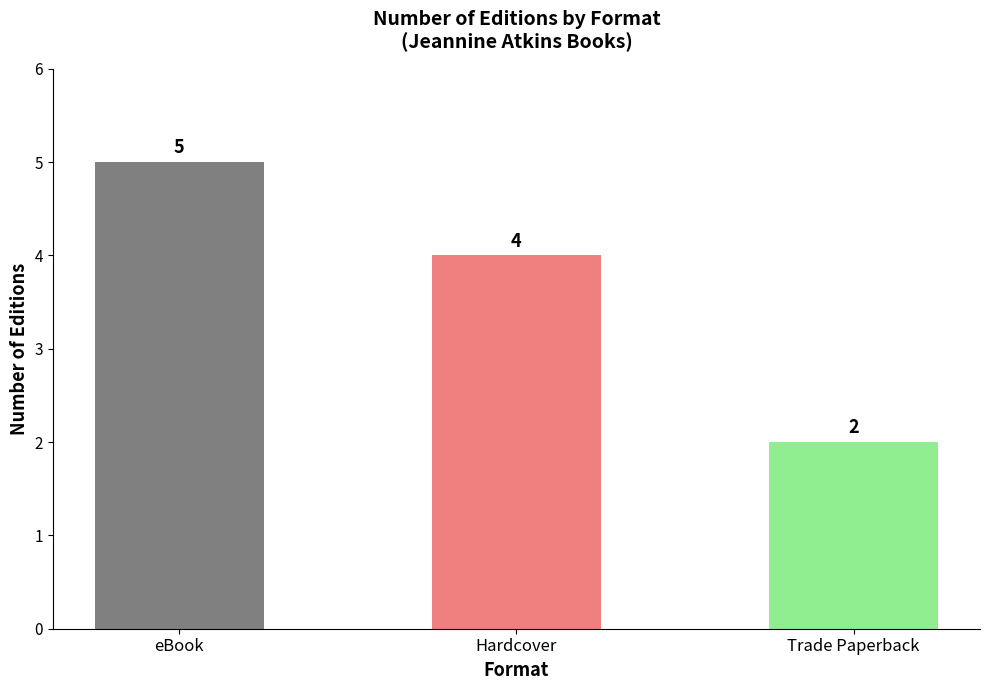

How many data points are less than 4?

1